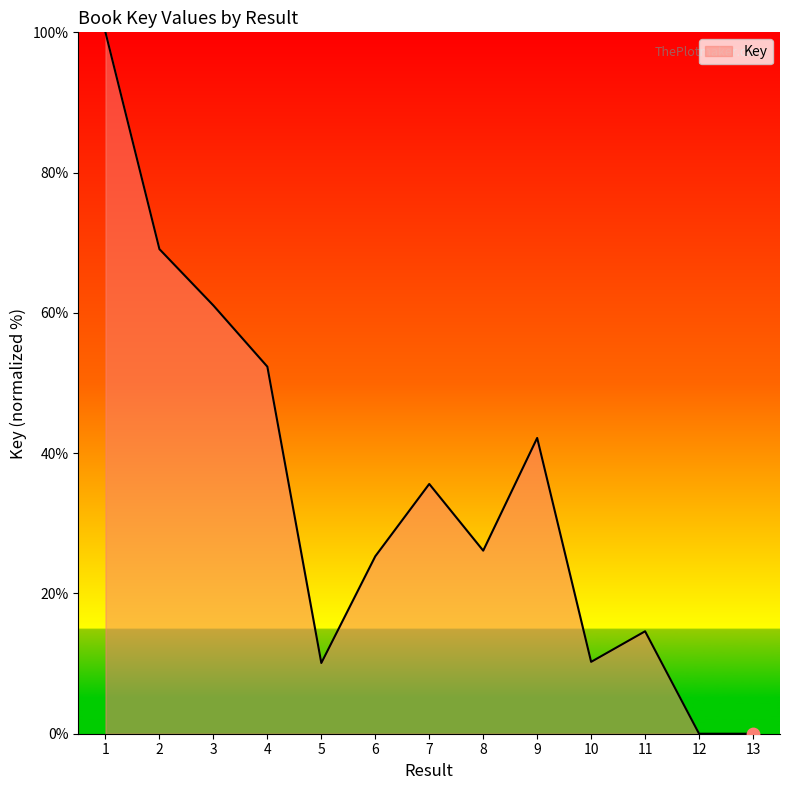

What is the change in value from 1 to 5?

-89.9